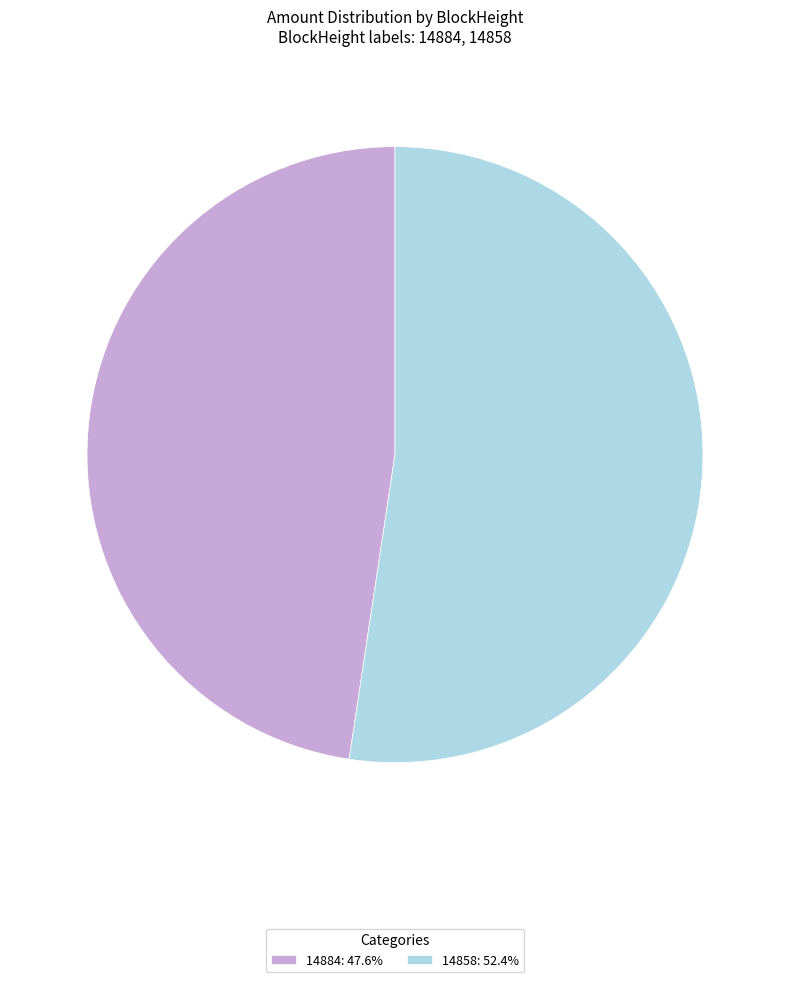

Is there a majority slice in this chart?

Yes